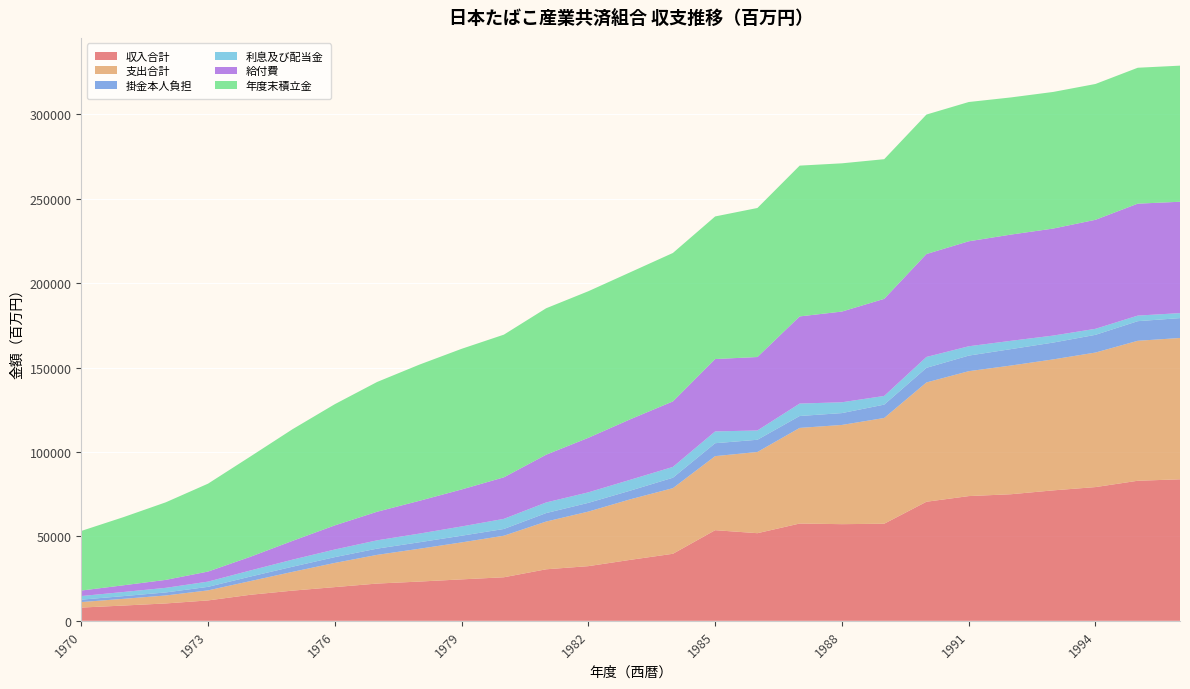

Reading left to right, what are all the values shown in this chart?

収入合計: 1970=7848	1971=9050	1972=10296	1973=12083	1974=15424	1975=17886	1976=19976	1977=22073	1978=23248	1979=24553	1980=25803	1981=30524	1982=32391	1983=36154	1984=39715	1985=53694	1986=51917	1987=57642	1988=57262	1989=57524	1990=70545	1991=73891	1992=74994	1993=77284	1994=79231	1995=82978	1996=83838
支出合計: 1970=3261	1971=3982	1972=4725	1973=5959	1974=8109	1975=11129	1976=14331	1977=16999	1978=19450	1979=21909	1980=24613	1981=28286	1982=32325	1983=35891	1984=38878	1985=43872	1986=48115	1987=56646	1988=58785	1989=62649	1990=70678	1991=73998	1992=76249	1993=77601	1994=79707	1995=82923	1996=83728
掛金本人負担: 1970=1429	1971=1610	1972=1795	1973=2083	1974=2673	1975=3046	1976=3428	1977=3687	1978=3835	1979=3954	1980=3994	1981=5017	1982=5181	1983=5138	1984=6184	1985=7654	1986=7229	1987=7054	1988=7018	1989=7905	1990=8655	1991=9228	1992=9721	1993=9958	1994=10490	1995=11617	1996=11777
利息及び配当金: 1970=2139	1971=2438	1972=2726	1973=3108	1974=3611	1975=4188	1976=4522	1977=4928	1978=5137	1979=5497	1980=5995	1981=6290	1982=6222	1983=6444	1984=6394	1985=6994	1986=5510	1987=7372	1988=6417	1989=5143	1990=6443	1991=5537	1992=4922	1993=4152	1994=3569	1995=3309	1996=2954
給付費: 1970=3261	1971=3979	1972=4717	1973=5953	1974=8107	1975=11126	1976=14291	1977=16934	1978=19421	1979=21907	1980=24612	1981=28286	1982=32324	1983=35870	1984=38815	1985=42875	1986=43511	1987=51629	1988=53732	1989=57529	1990=60987	1991=62188	1992=62940	1993=63396	1994=64587	1995=66313	1996=65977
年度末積立金: 1970=35310	1971=40380	1972=45953	1973=52079	1974=59396	1975=66156	1976=71803	1977=76878	1978=80678	1979=83323	1980=84516	1981=86761	1982=86829	1983=87100	1984=87941	1985=84482	1986=88293	1987=89333	1988=87825	1989=82737	1990=82620	1991=82512	1992=81257	1993=80940	1994=80464	1995=80520	1996=80630